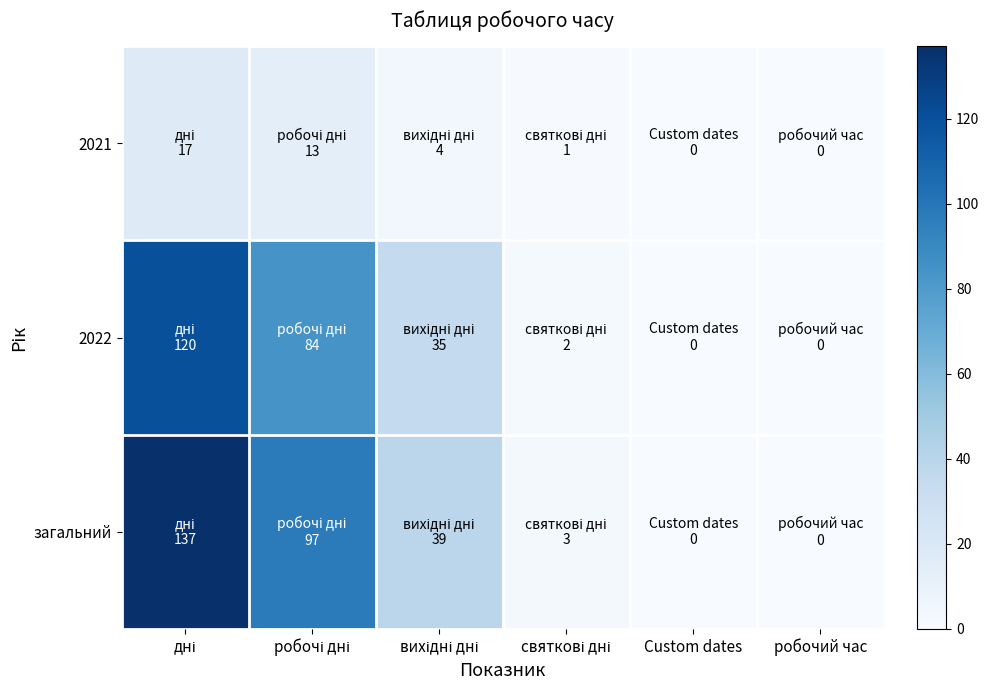

Which series has the largest total across all categories?

загальний